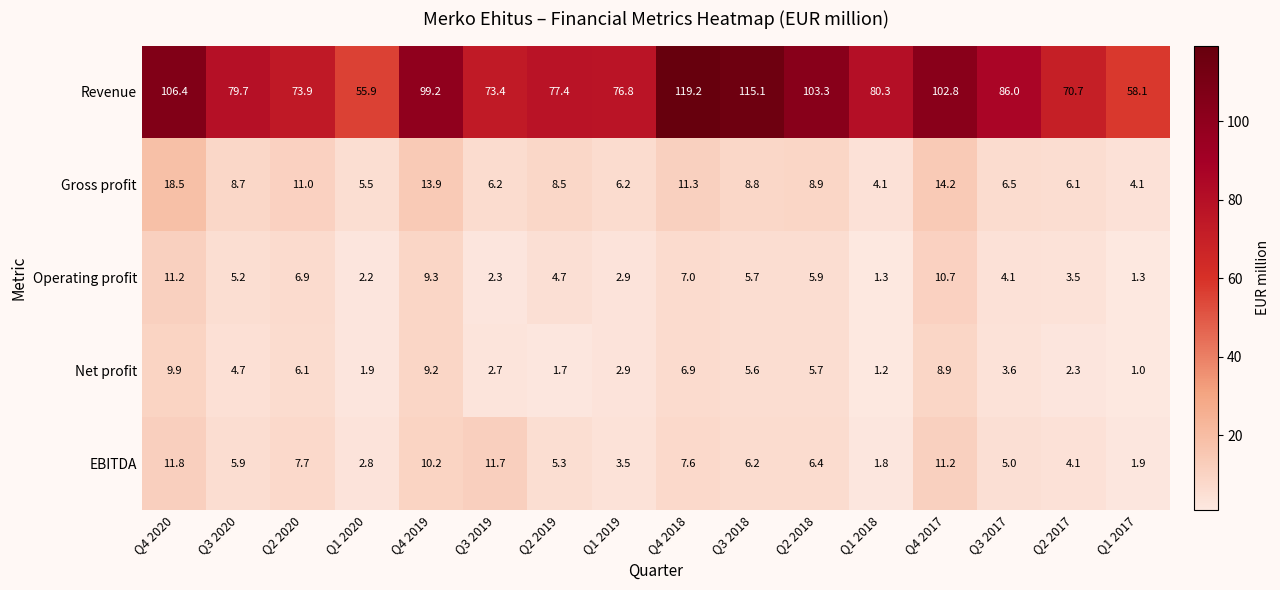

What is the maximum value for Net profit?

9.9